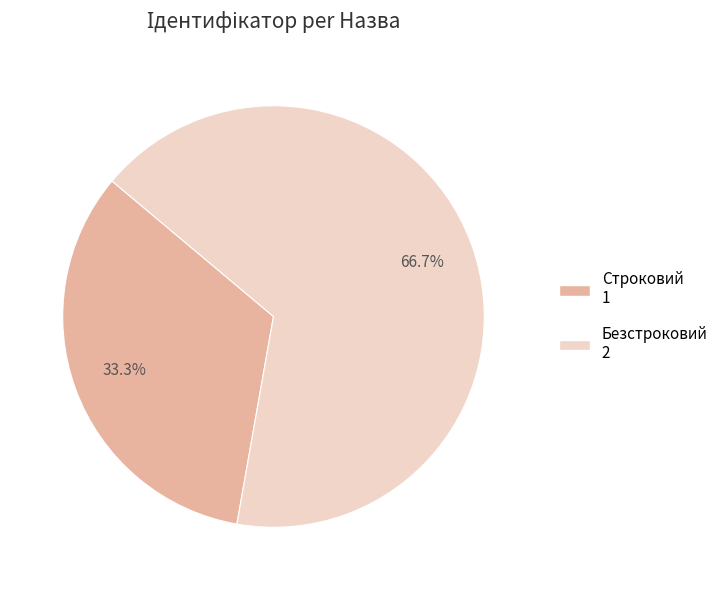

Approximately how many times larger is the value at Строковий compared to Безстроковий?

0.5